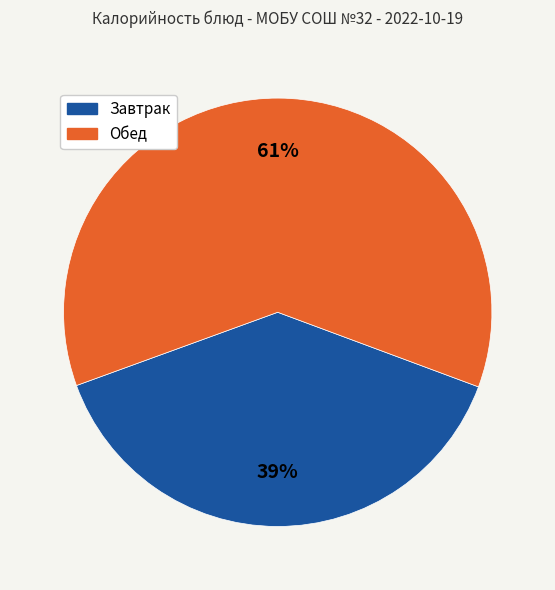

How many slices are in this pie chart?

2